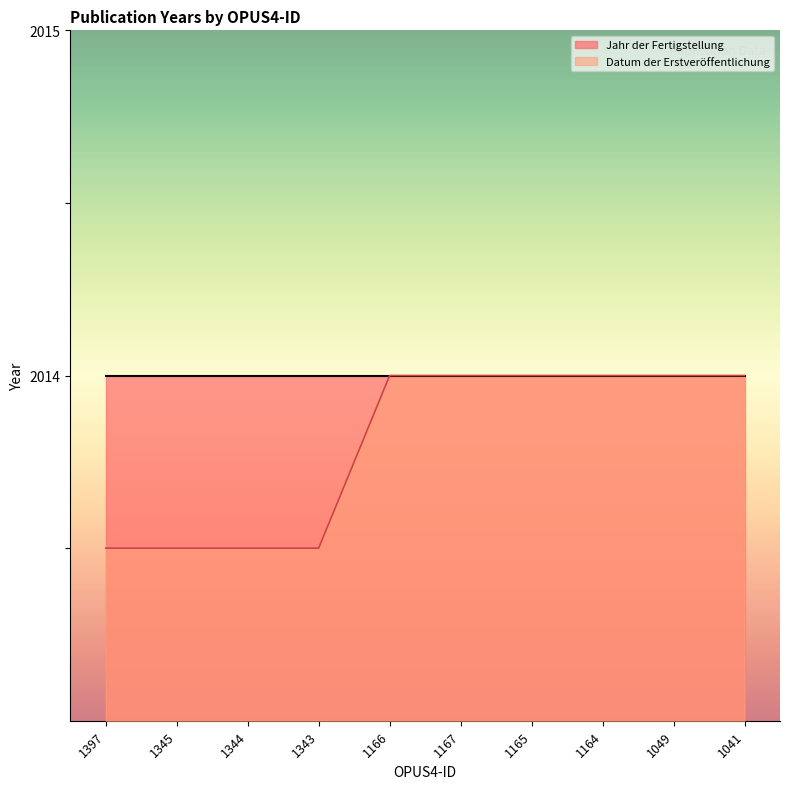

Rank the categories by value from lowest to highest.

1397, 1345, 1344, 1343, 1166, 1167, 1165, 1164, 1049, 1041